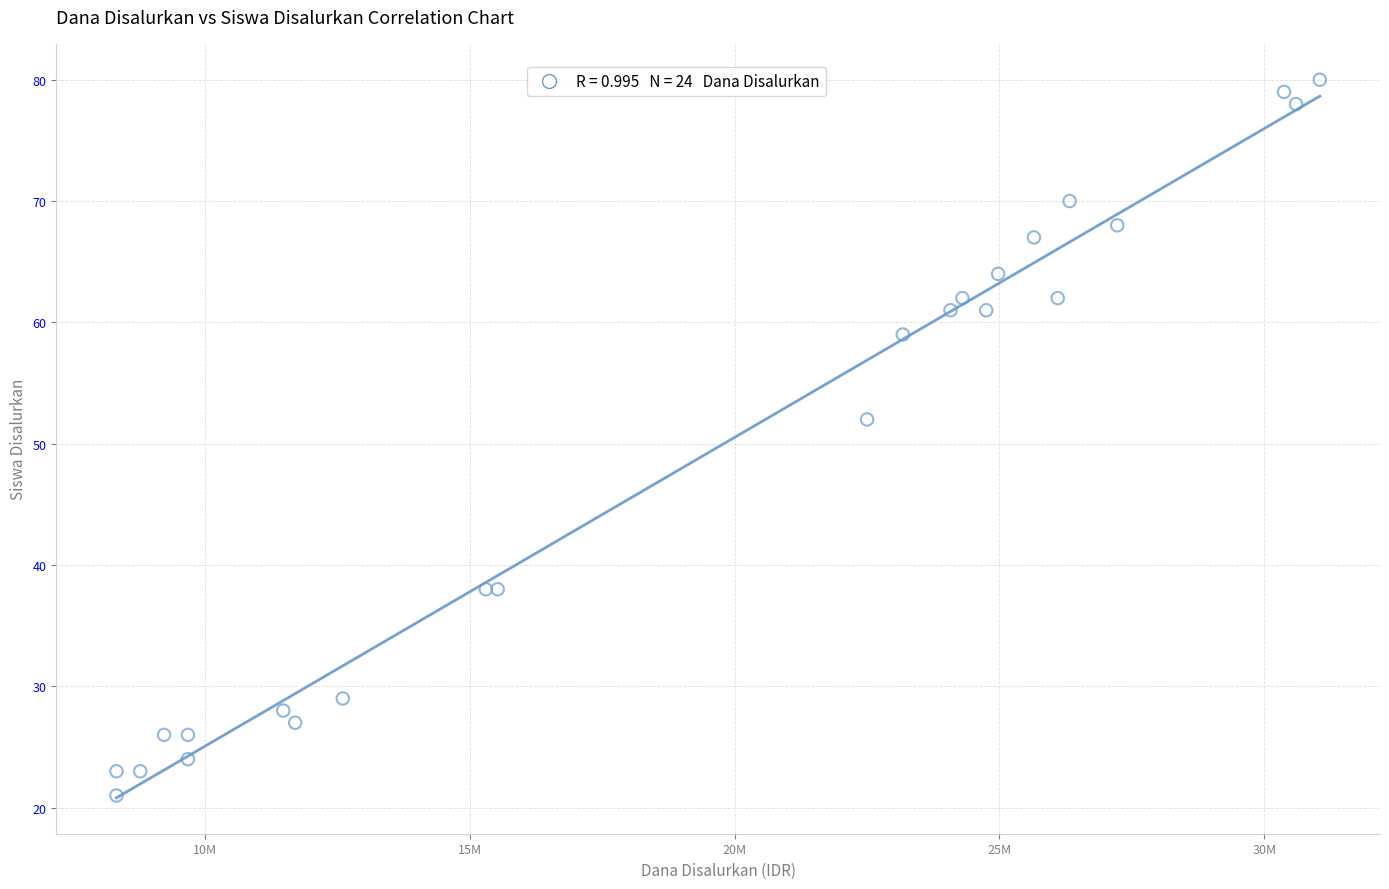

What Y value in the scatter plot is closest to 50?

52